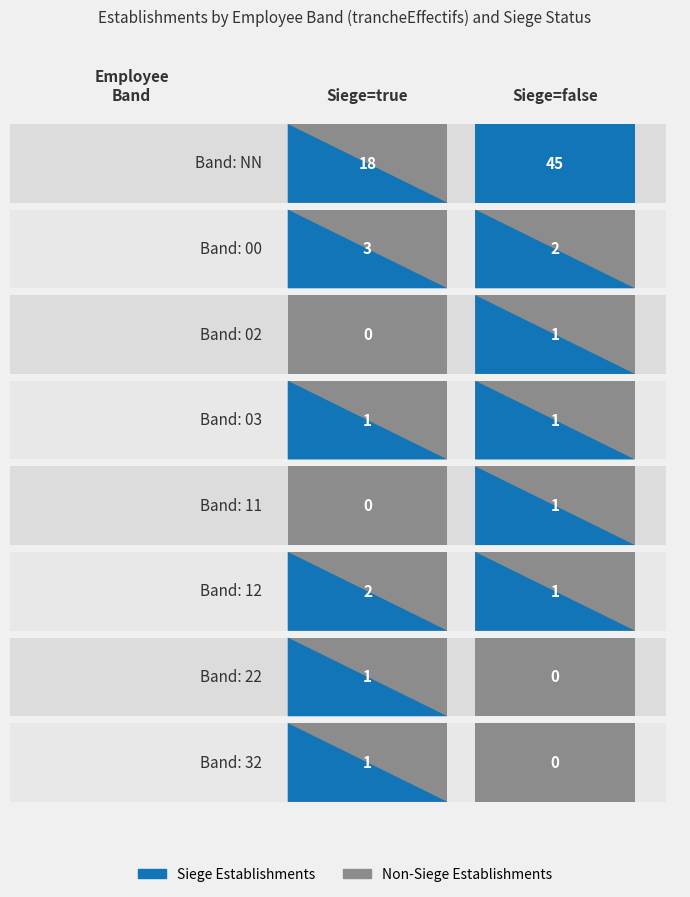

Which series has the widest spread of values?

NN